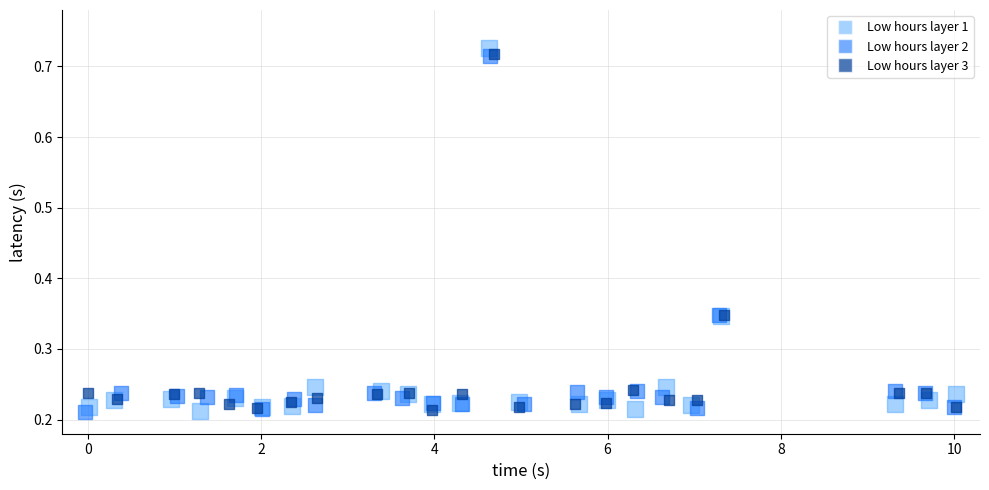

Which series has the widest spread of Y values?

Low hours layer 1